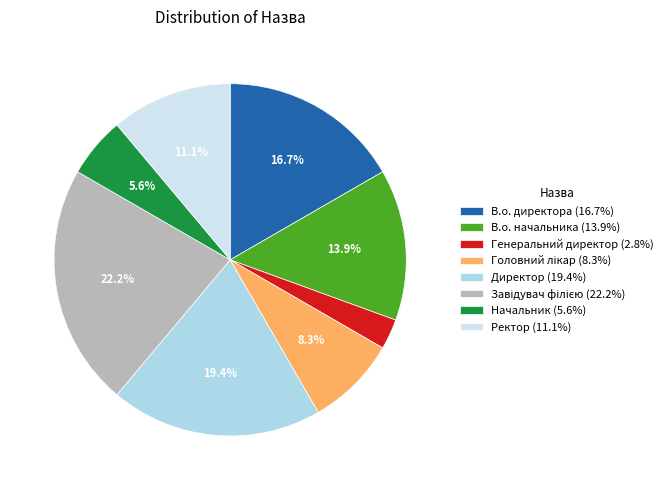

Is it true that Директор is 19% of the pie?

True